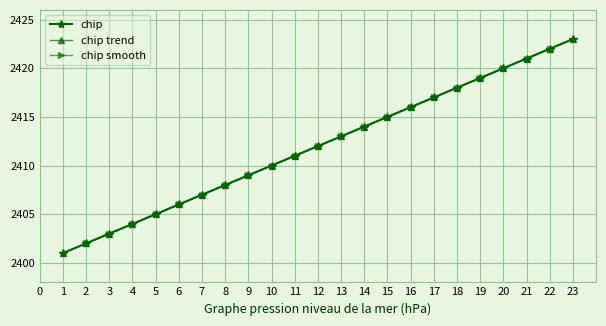

True or false: the data has more than 2 interior local peaks.

False